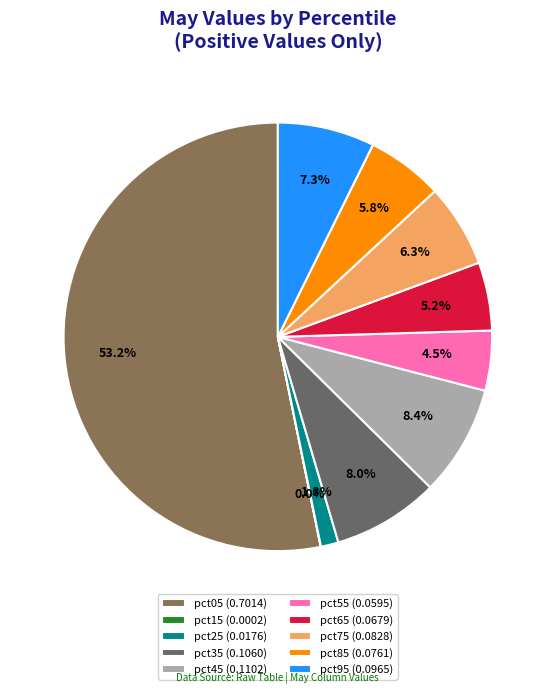

What percentage is NOT represented by pct85 (0.0761)?

94.2%